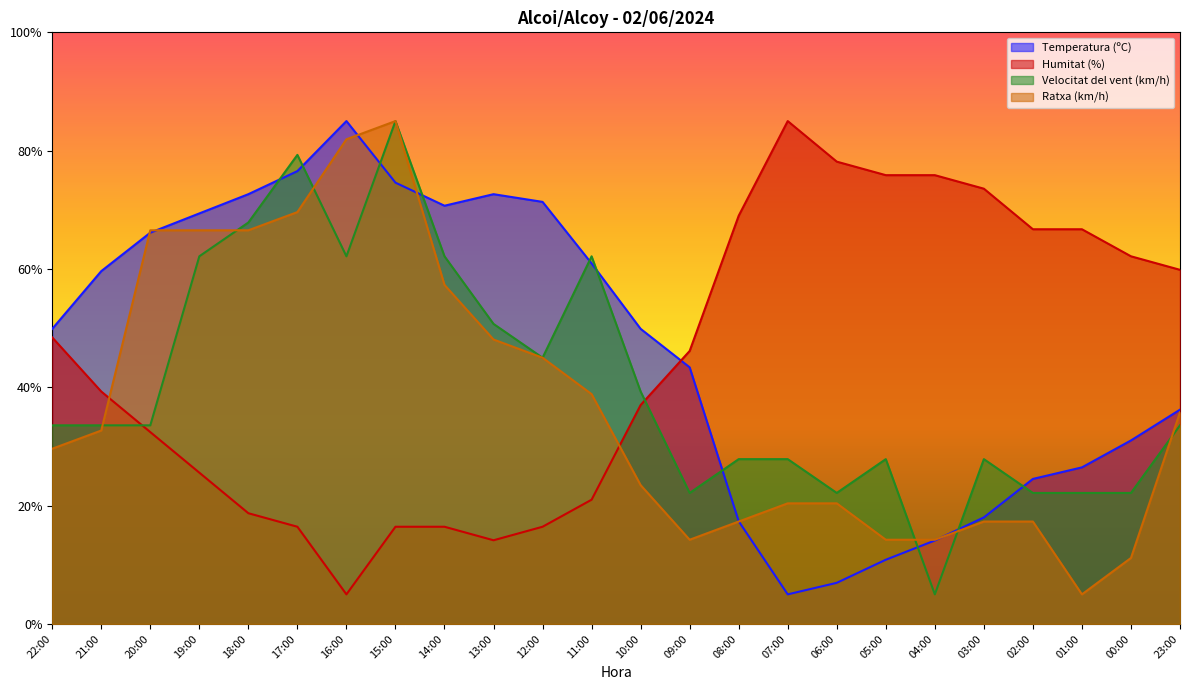

Where is the first local maximum for Humitat (%)?

07:00